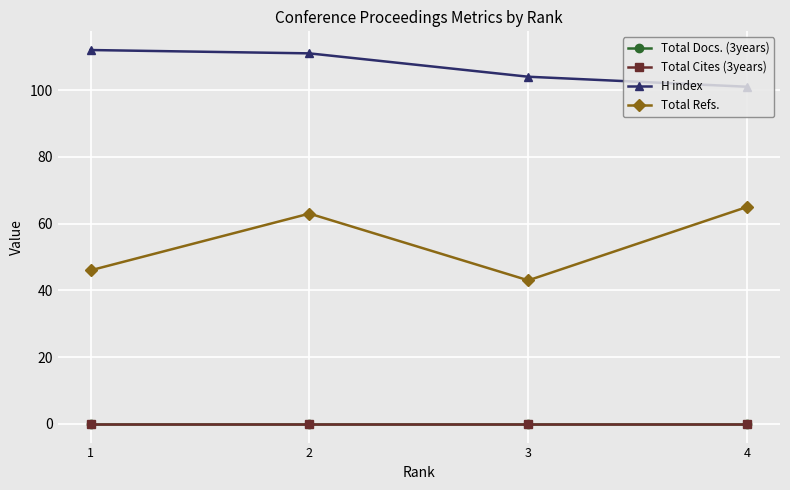

Which has a higher value, 4 or 3?

4